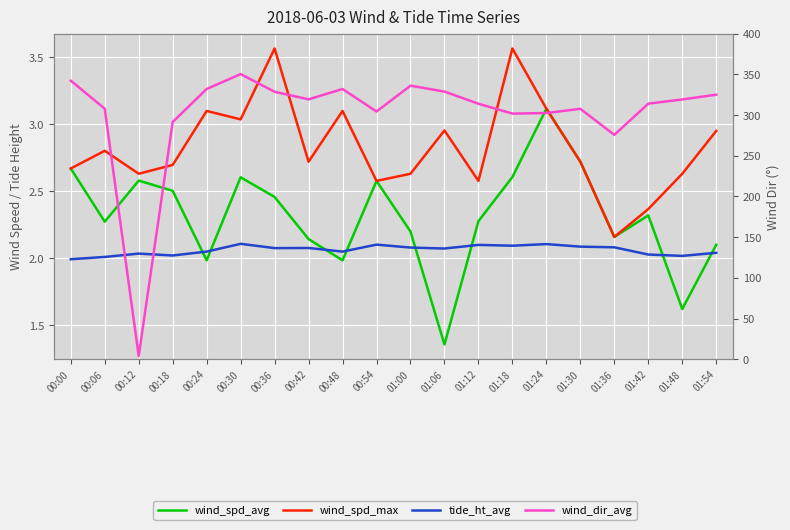

What is the label of the 15th point from the right?

00:30